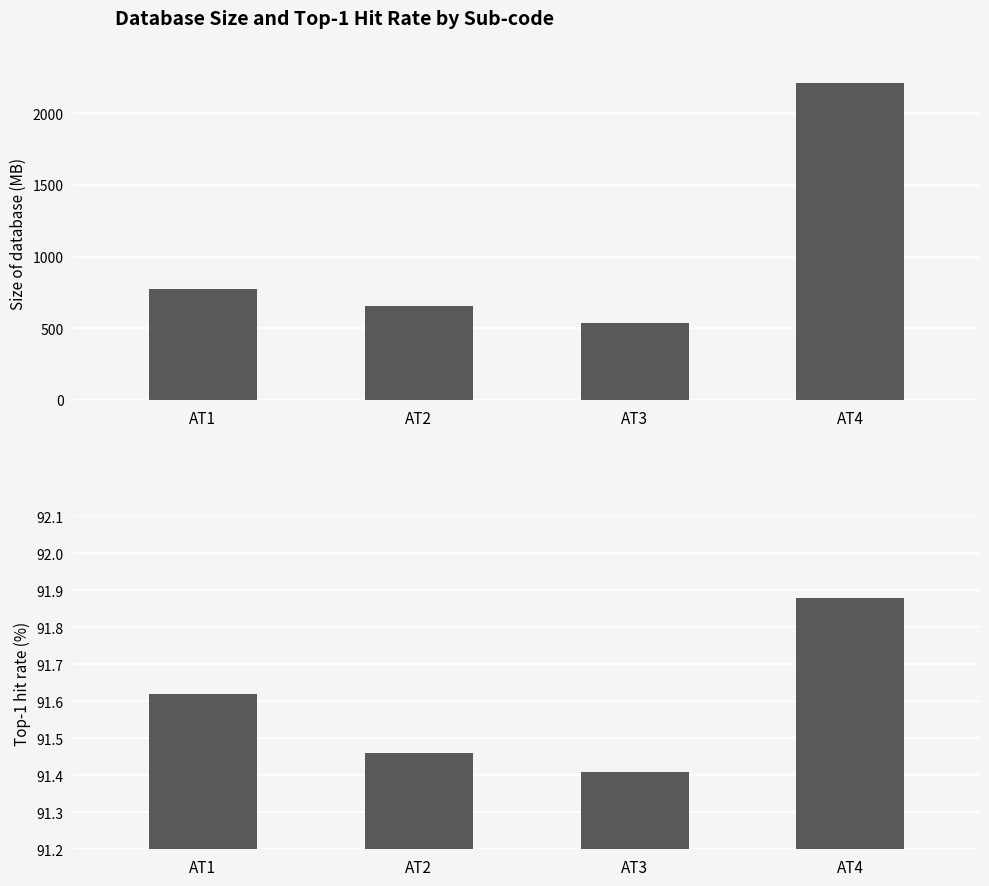

At which category is the sum across all series the highest?

AT4